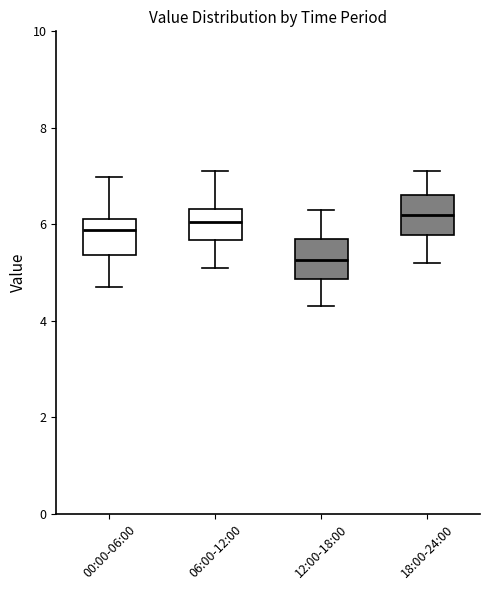

Reading left to right, transcribe this box plot: for each box, give where its median line is, the range the box spans, and where its two whiskers end, as read against the y-axis. The values are not printed on the chart, so give them approximately, as read against the axis.

00:00-06:00: median 5.8, box 5.4 to 6.2, whiskers 4.8 to 7.0
06:00-12:00: median 6.0, box 5.6 to 6.4, whiskers 5.2 to 7.2
12:00-18:00: median 5.2, box 4.8 to 5.8, whiskers 4.4 to 6.4
18:00-24:00: median 6.2, box 5.8 to 6.6, whiskers 5.2 to 7.2